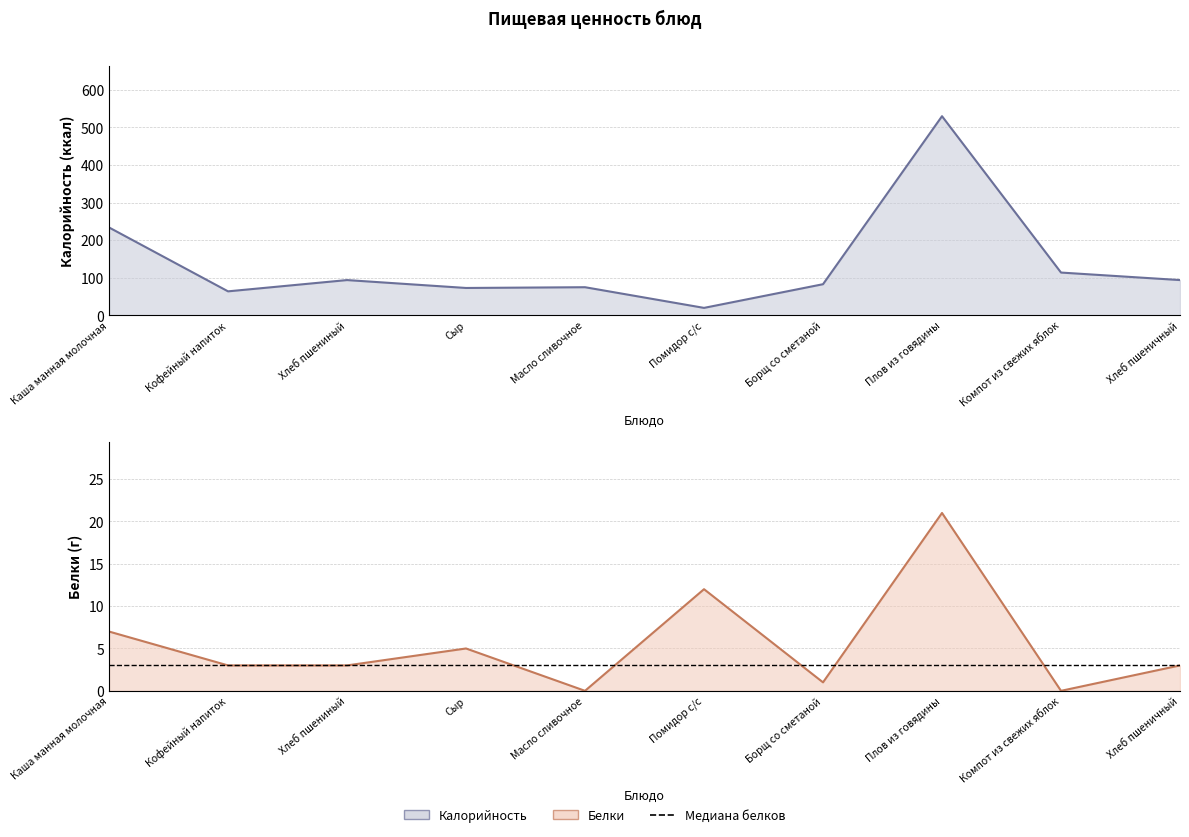

Which series changed the most between Каша манная молочная and Кофейный напиток?

Калорийность